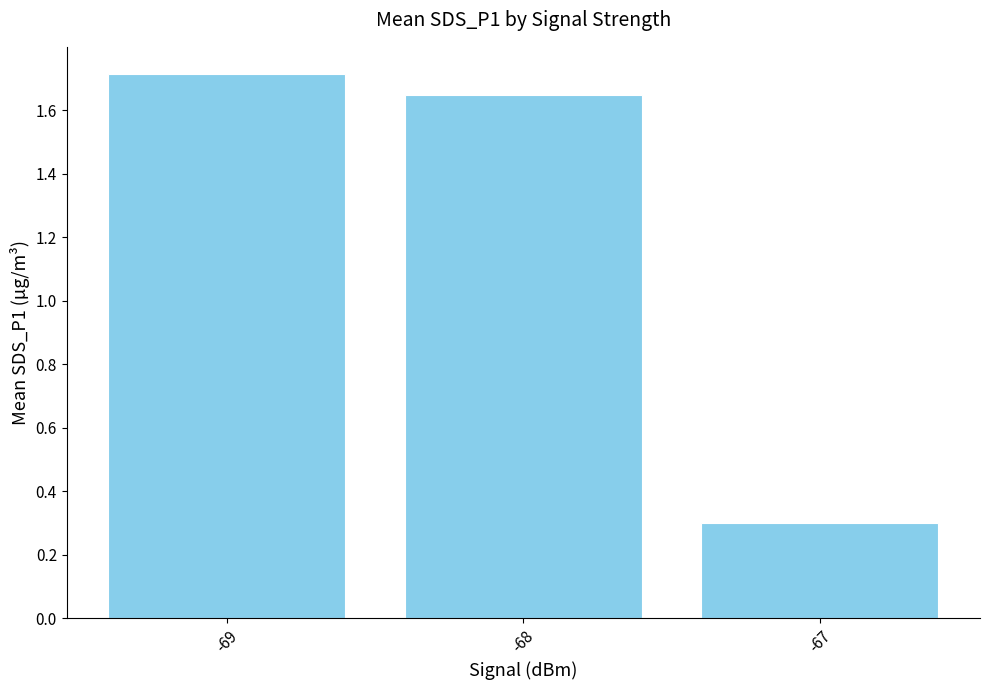

List the labels in order of value, largest first.

-69, -68, -67